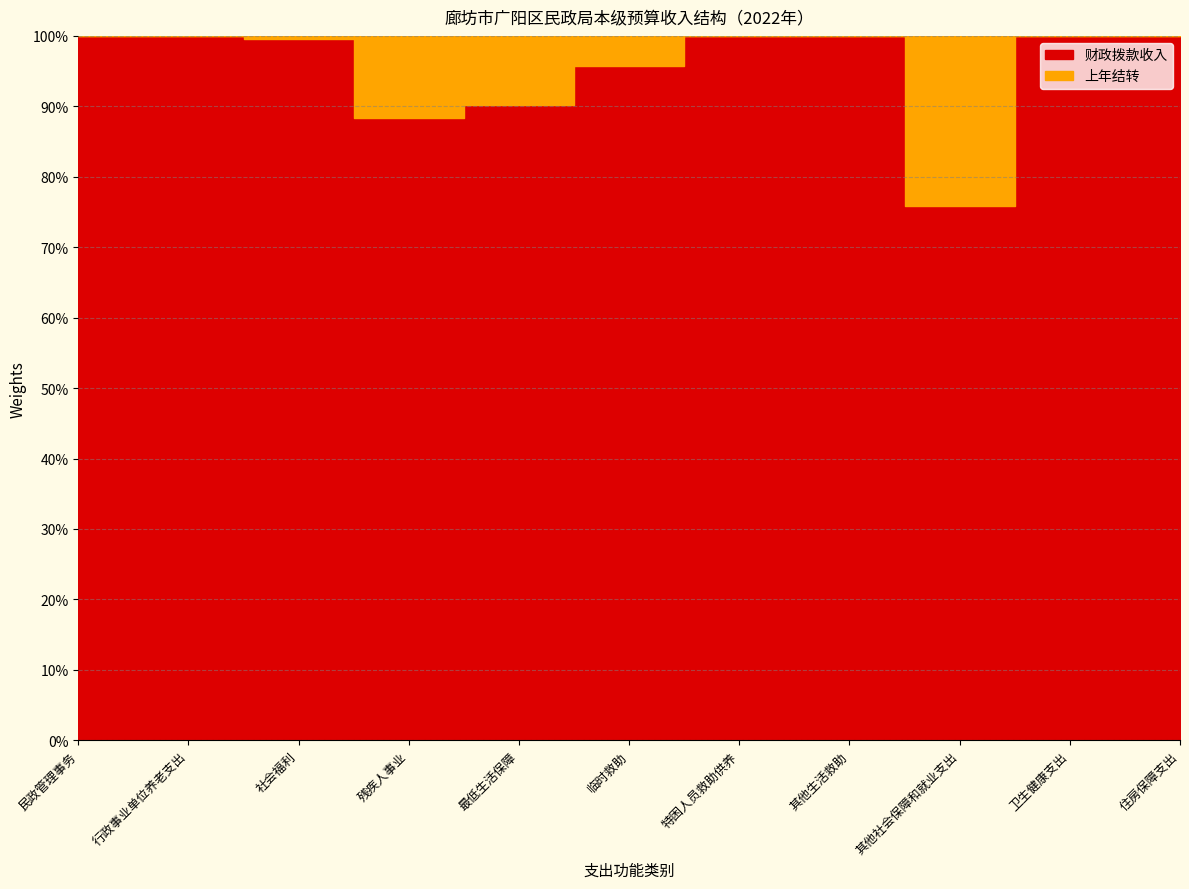

True or false: 上年结转 has more than 1 interior local peaks.

True